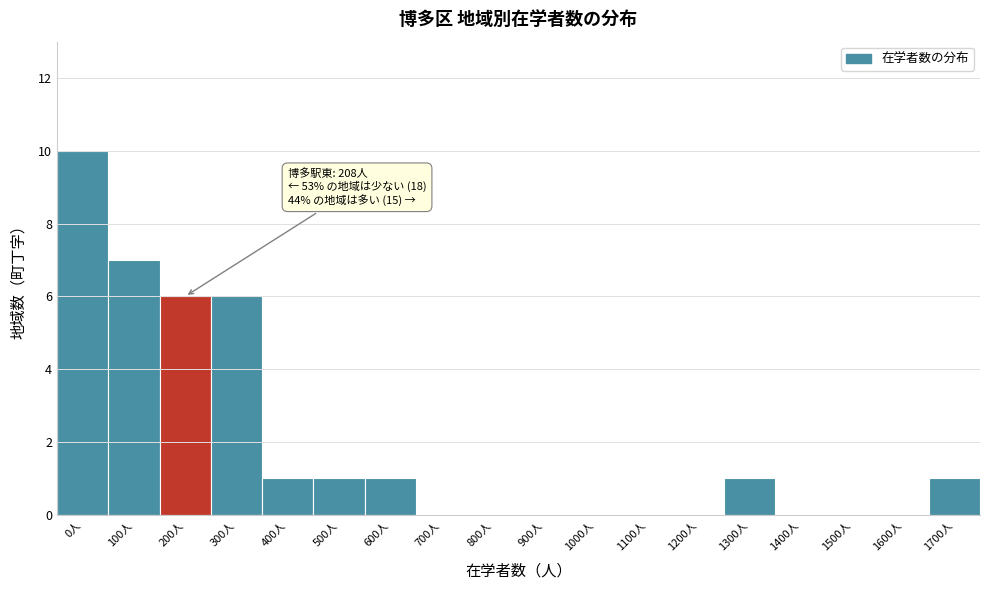

Reading left to right, list all the values displayed in this chart.

0人=10	100人=7	200人=6	300人=6	400人=1	500人=1	600人=1	700人=0	800人=0	900人=0	1000人=0	1100人=0	1200人=0	1300人=1	1400人=0	1500人=0	1600人=0	1700人=1